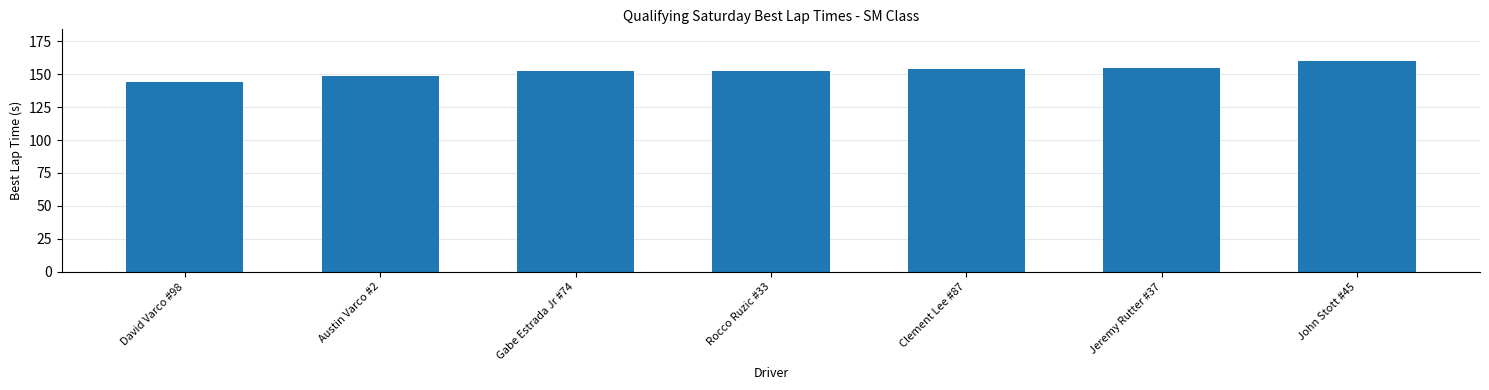

True or false: the data shows 160.0 at John Stott #45.

True